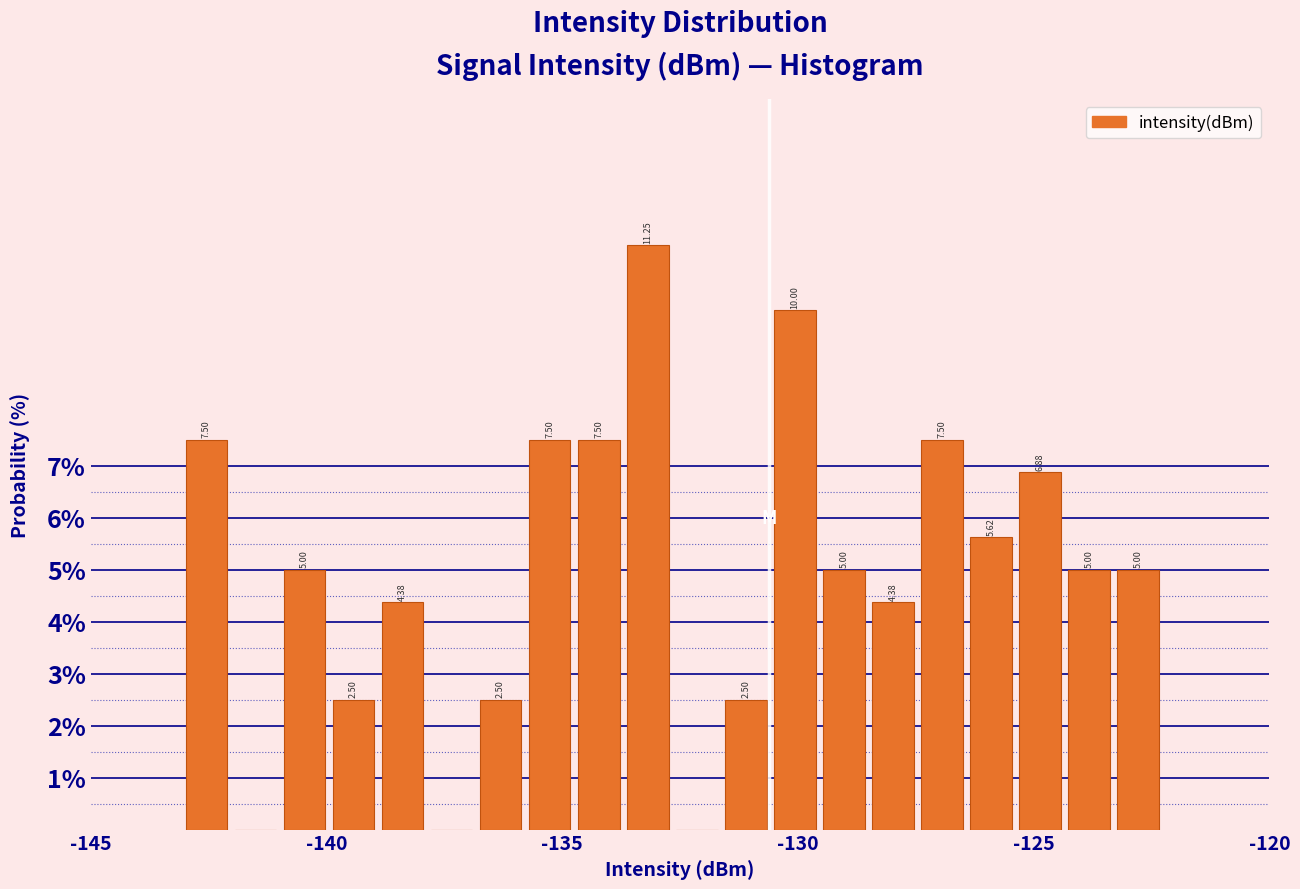

Around what value on the x-axis is the tallest bar? Give the approximate position of its centre, as read against the axis.

-133.0